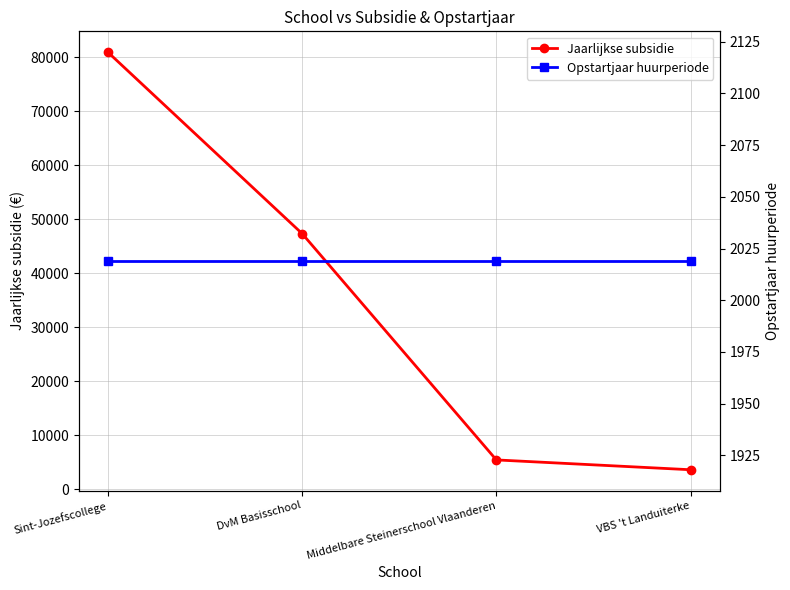

Is the value of Jaarlijkse subsidie at DvM Basisschool greater than the value of Opstartjaar huurperiode at Middelbare Steinerschool Vlaanderen?

Yes